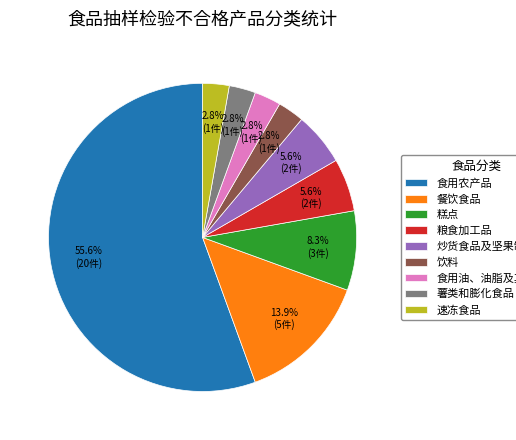

What percentage is the 饮料 slice, to the nearest percent?

3%